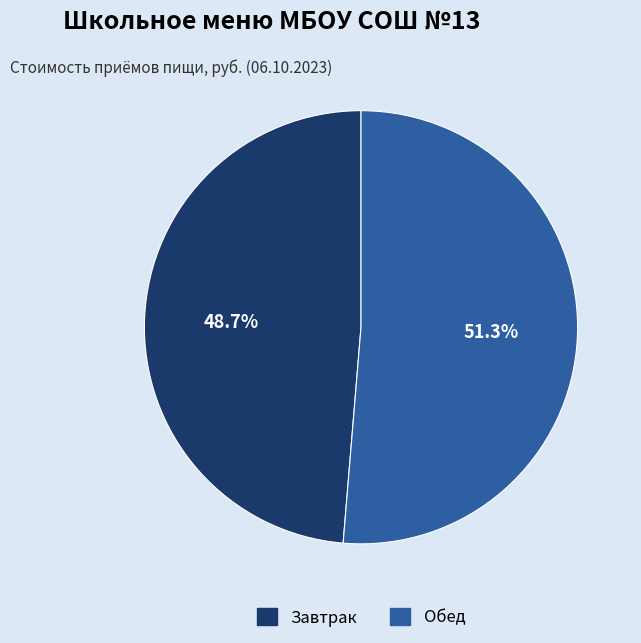

To the nearest percent, what is the average slice percentage?

50%